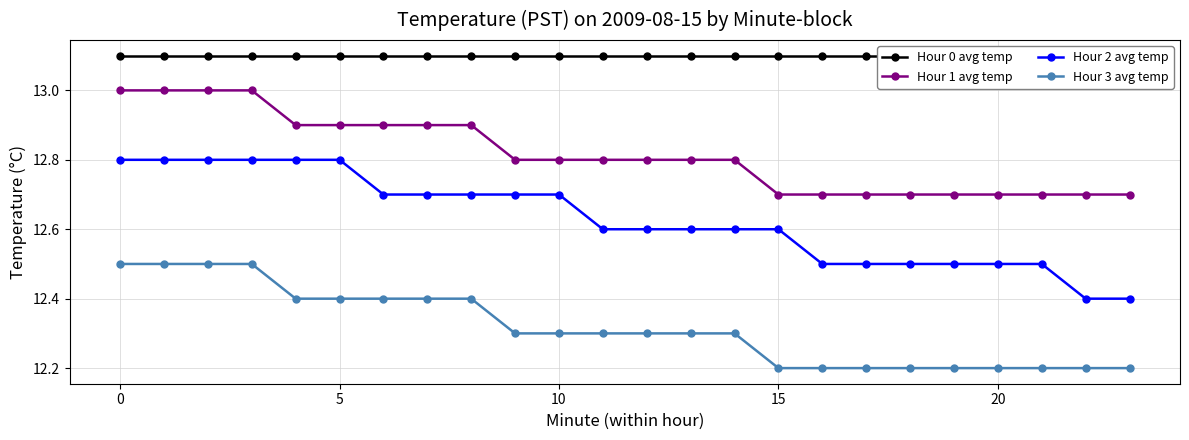

What is the value of the Hour 1 avg temp point at the 6th from the left?

12.9